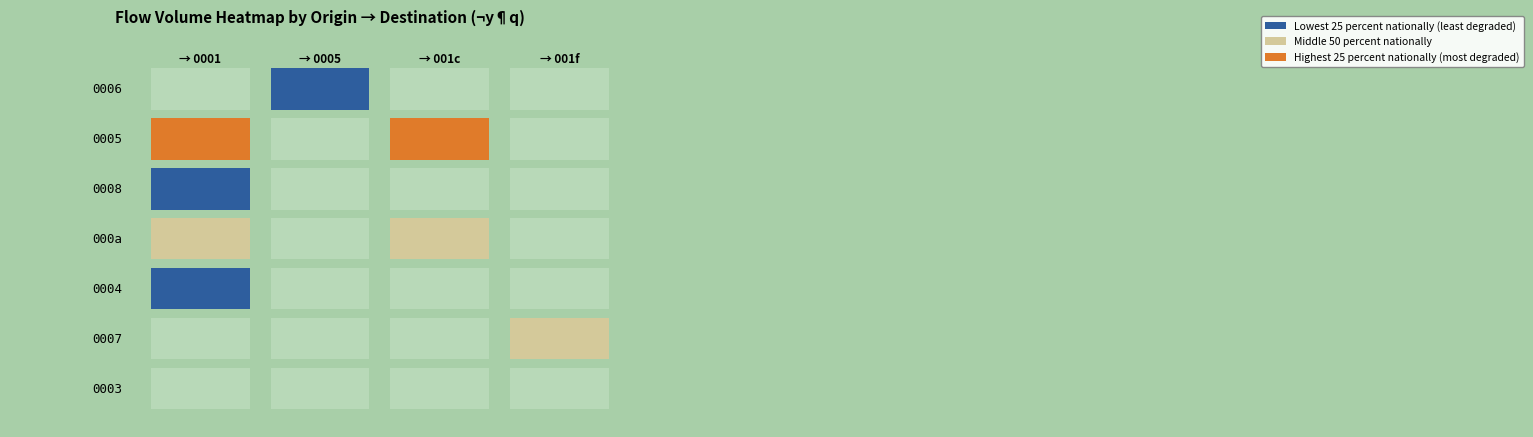

Where is 001c nearest to the value 17?

2